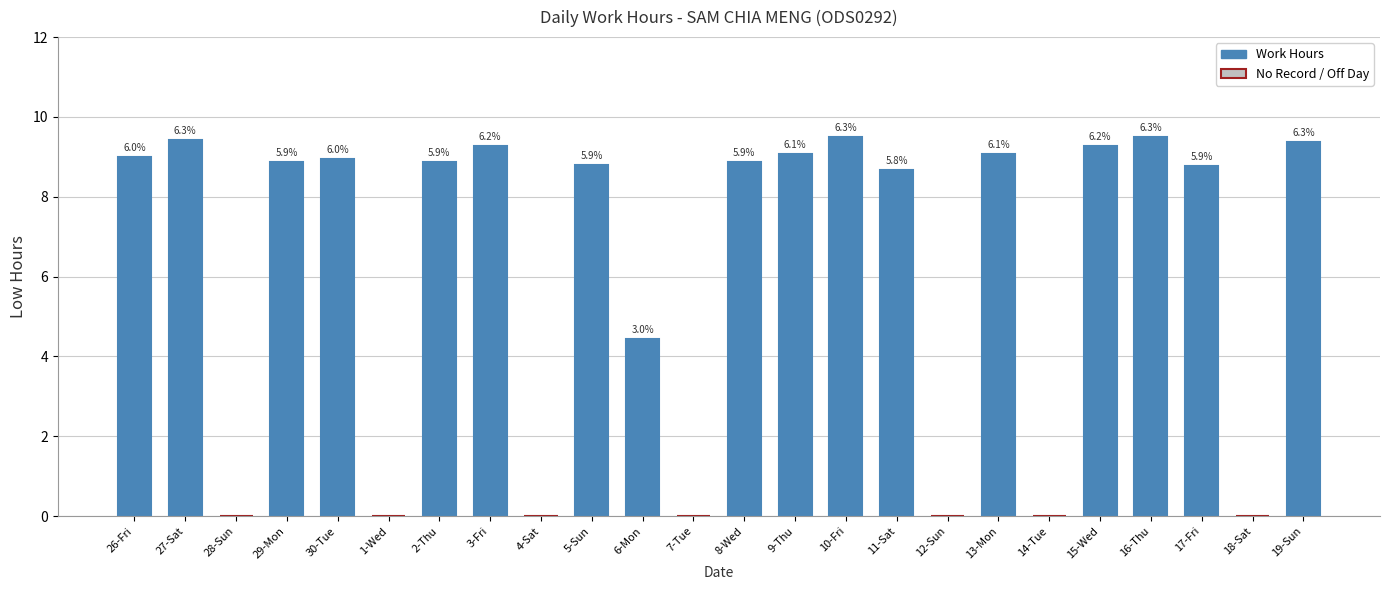

What is the value of the 1st bar from the left?

9.0